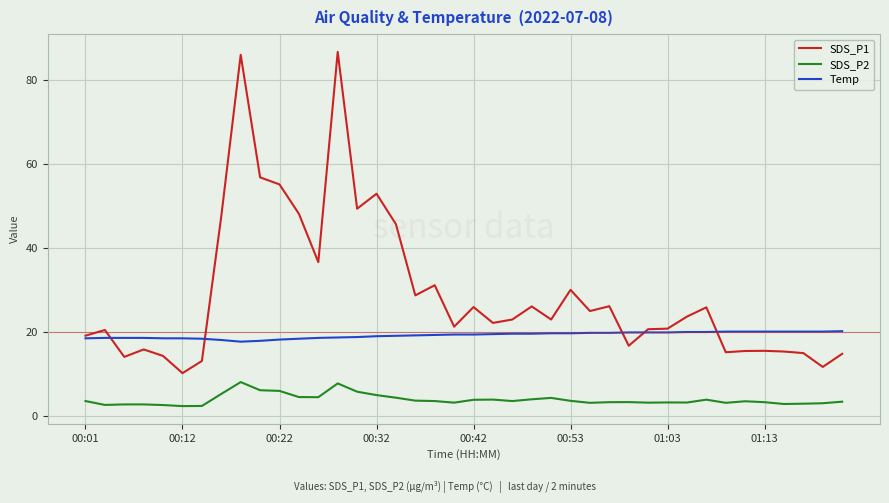

Is this an area chart (filled region under the line)?

No